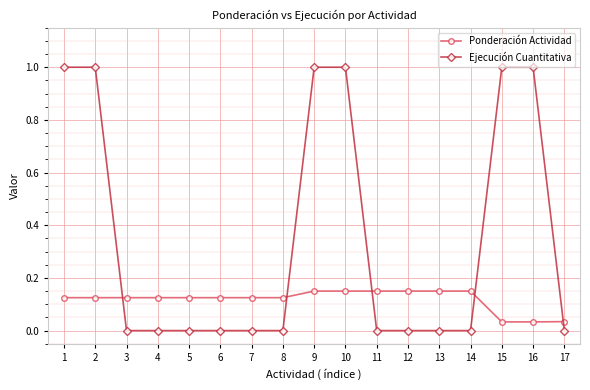

Which series has the largest total across all categories?

Ejecución Cuantitativa